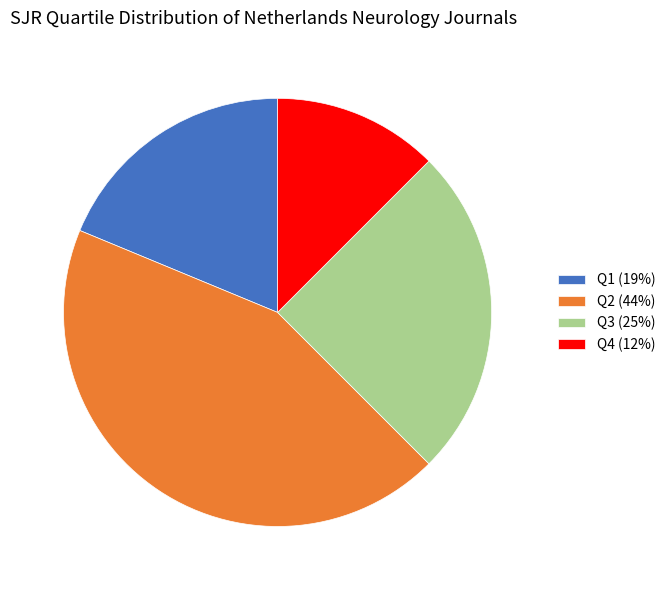

Between Q1 (19%) and Q4 (12%), which is larger?

Q1 (19%)